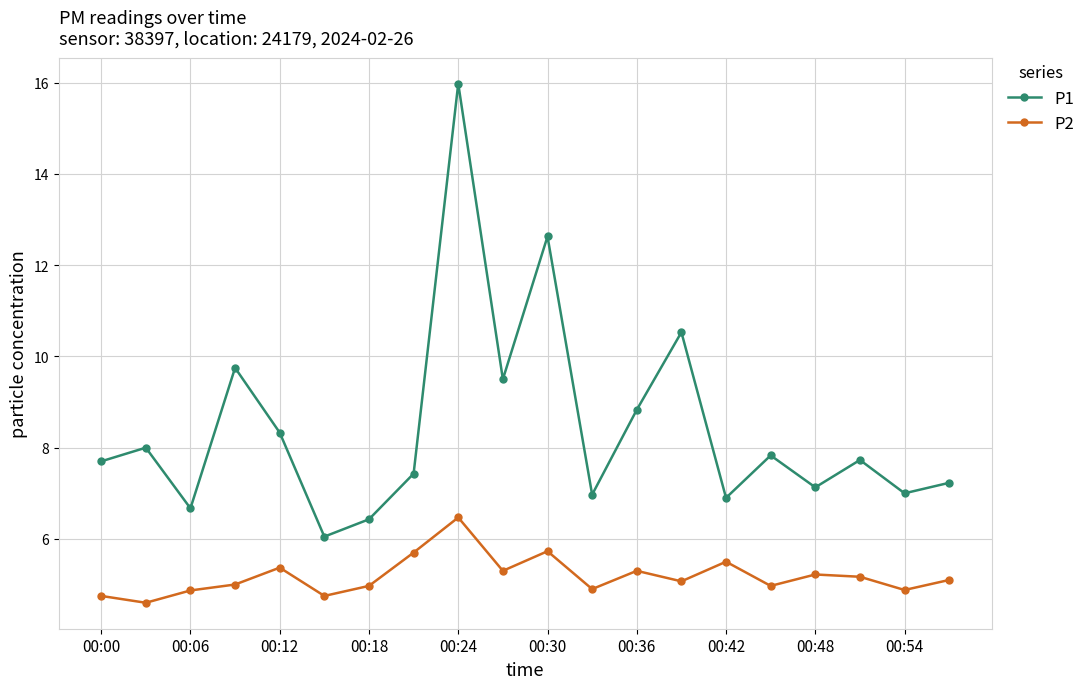

Rank the series by their average value, from lowest to highest.

P2, P1